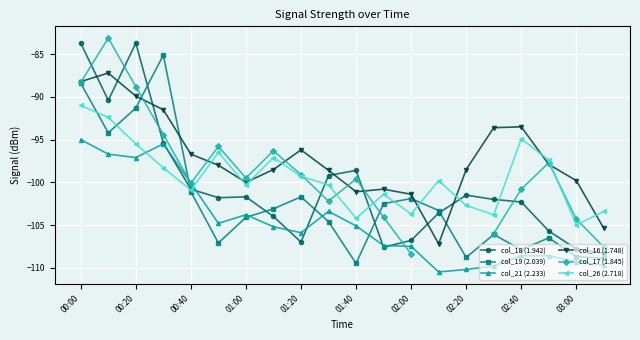

List the series in order of their peak value, lowest first.

col_21 (2.233), col_26 (2.718), col_16 (1.748), col_19 (2.039), col_18 (1.942), col_17 (1.845)